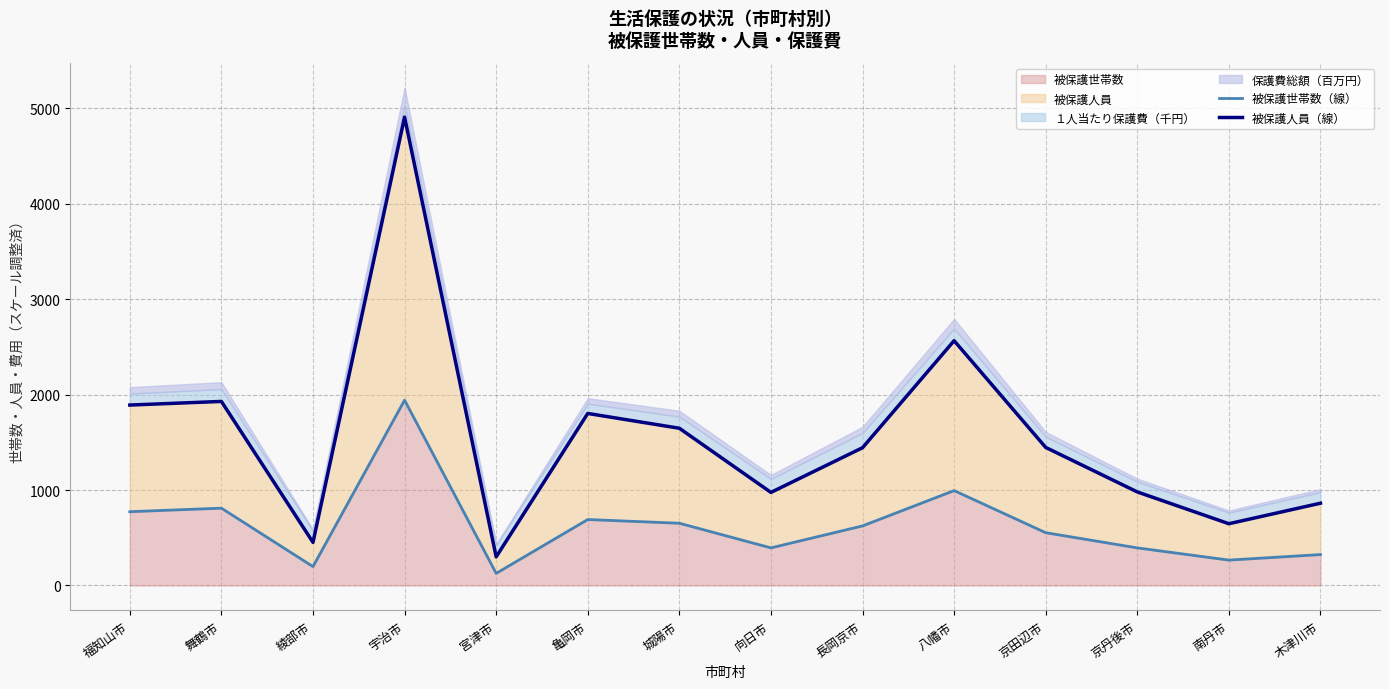

Which series has the widest spread of values?

被保護人員（線）